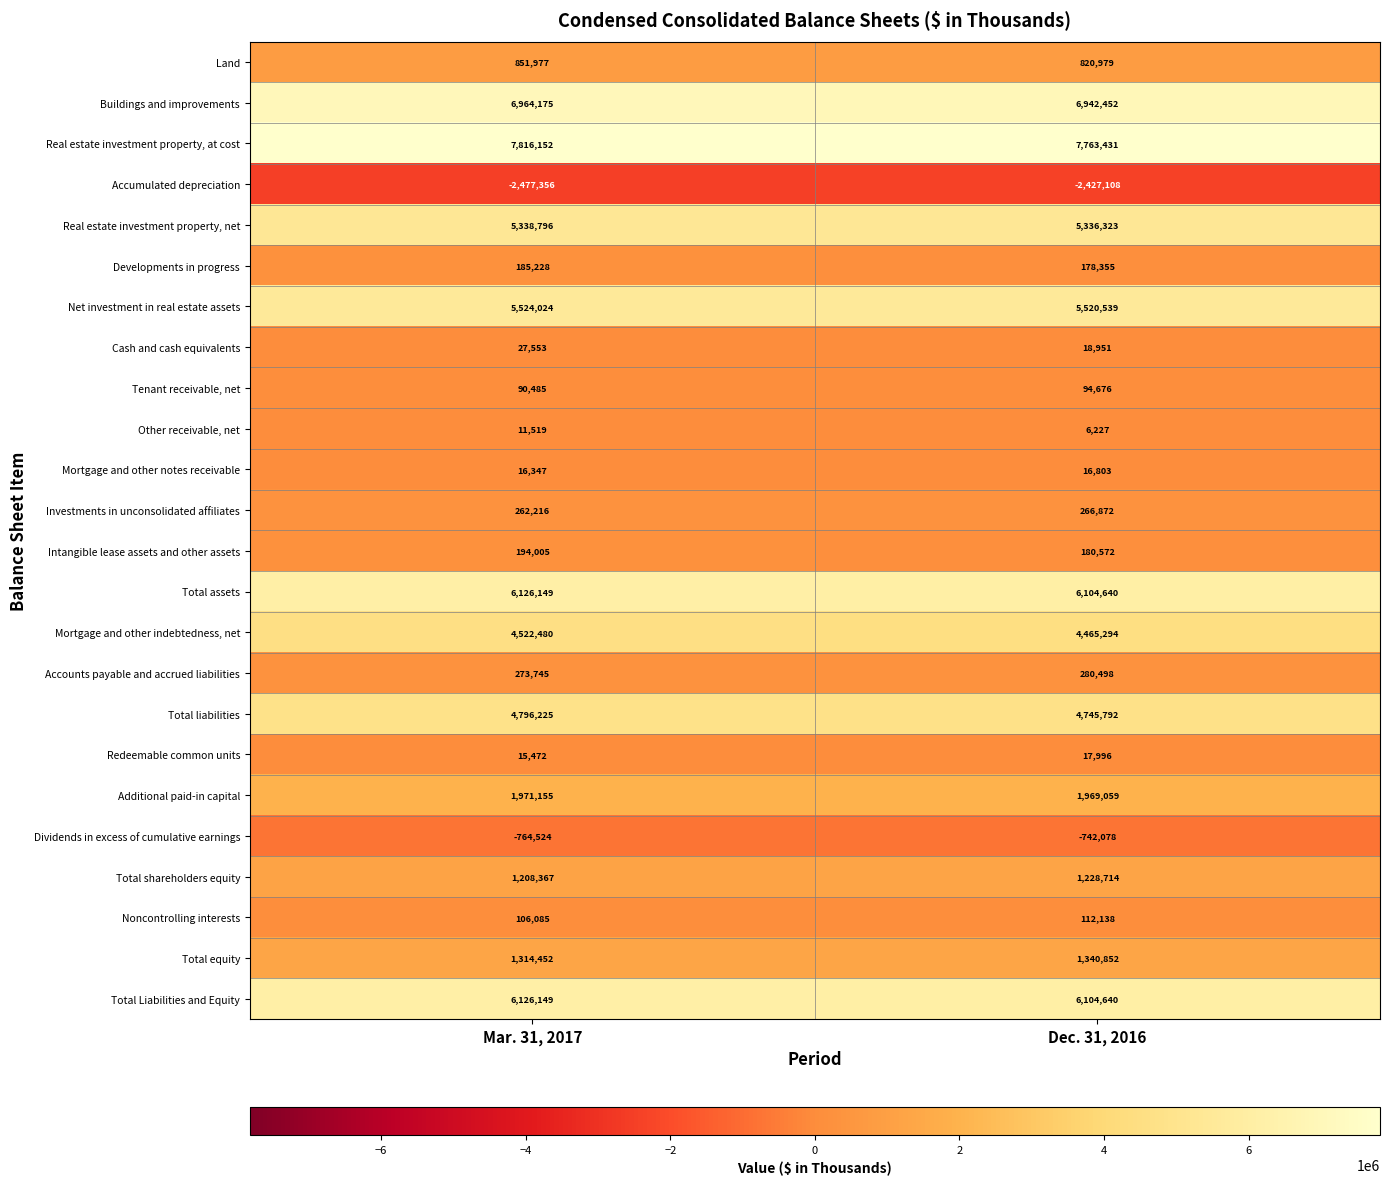

What is the maximum value shown in the chart?

7816152